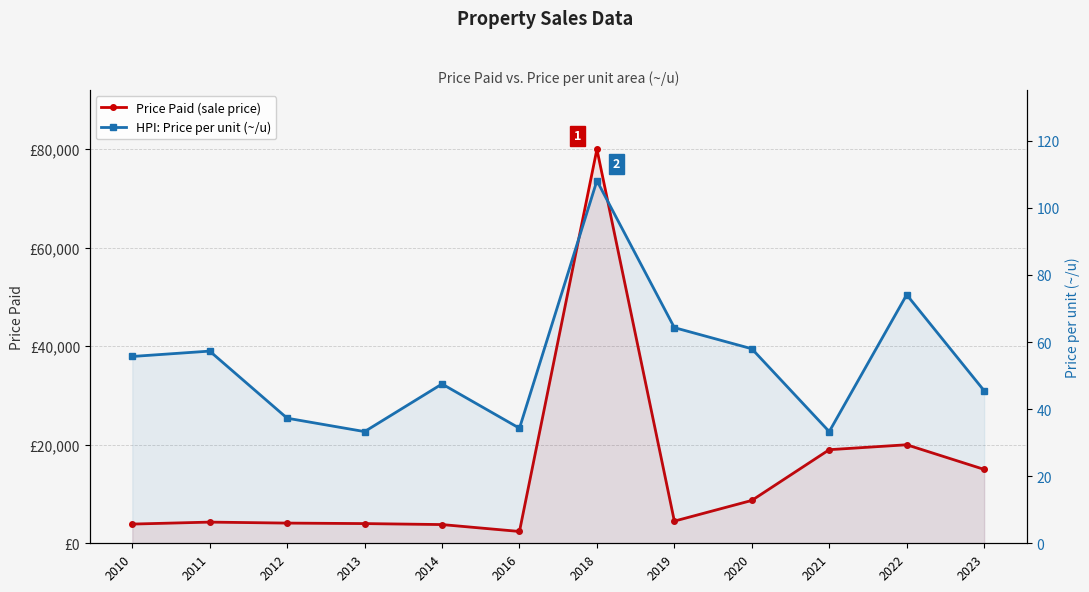

The Price Paid (sale price) series shows 4500.0 at 2019. True or false?

True